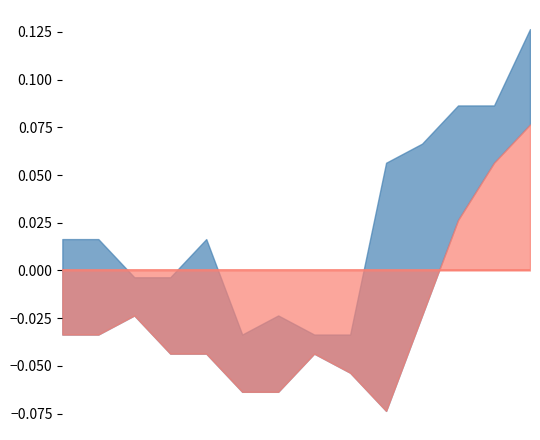

Where is High nearest to the value 1?

5